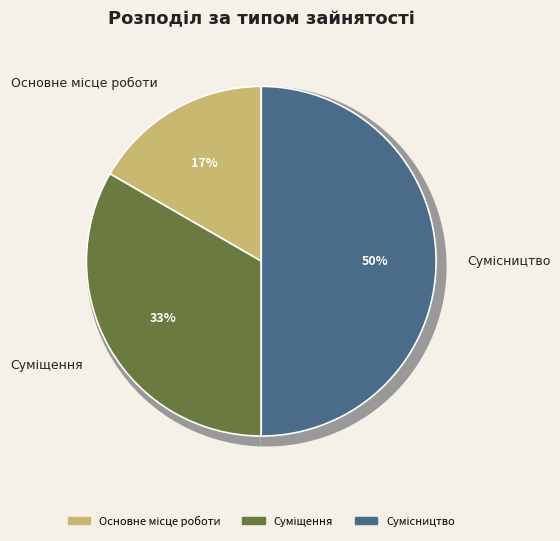

To the nearest percent, what percentage of the pie is Суміщення?

33%